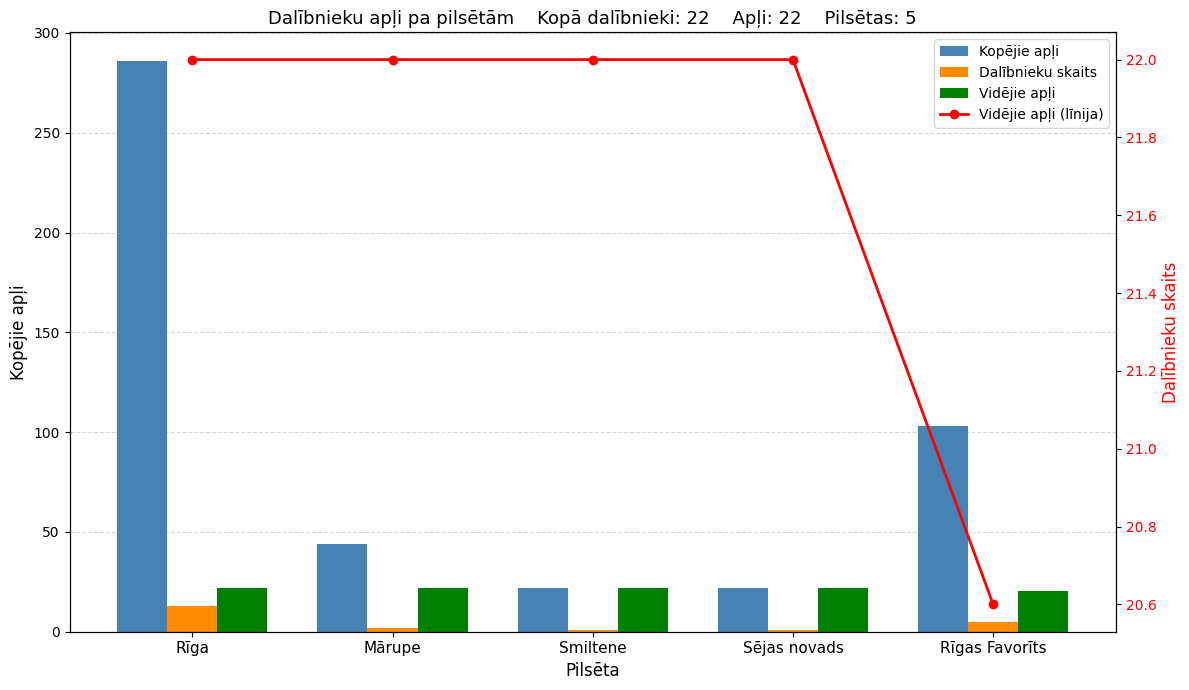

True or false: Kopējie apļi has a value of 31.6 at Sējas novads.

False